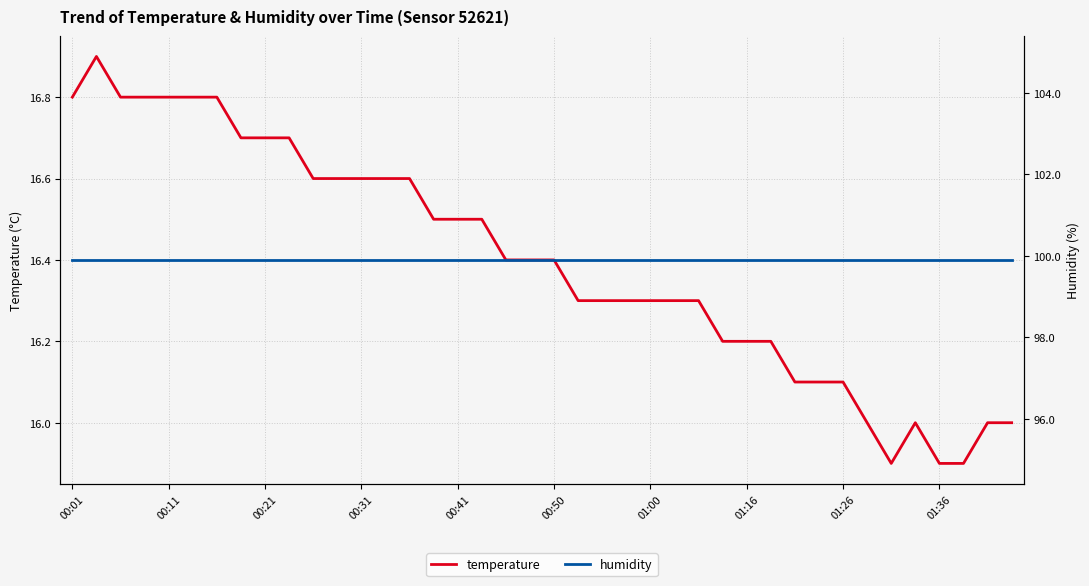

What is the greatest value displayed?

99.9